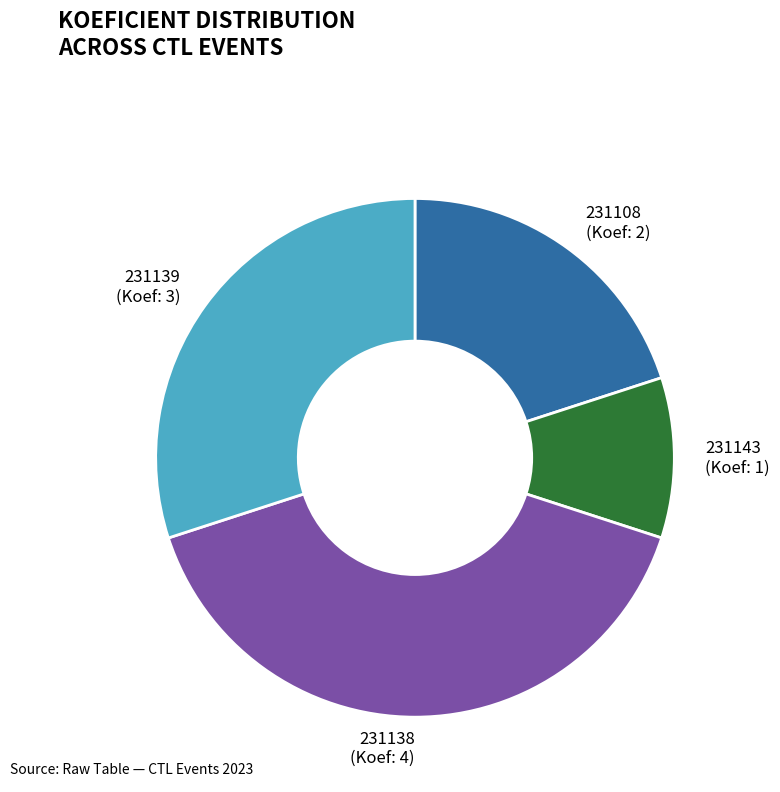

Is there a majority slice in this chart?

No